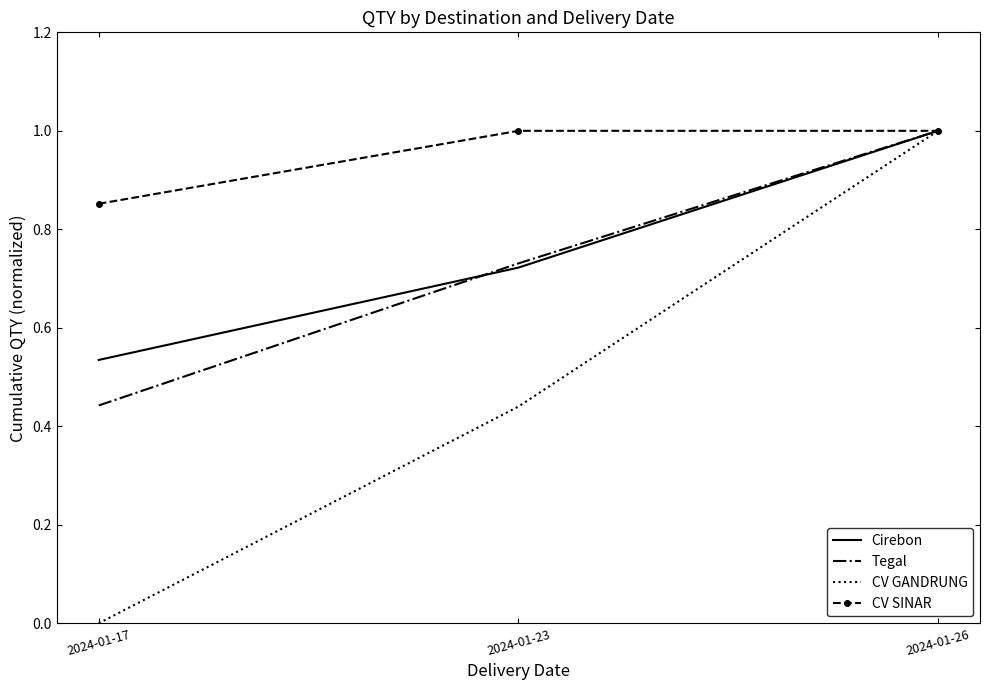

The CV GANDRUNG series shows -0.3 at 2024-01-17. True or false?

False